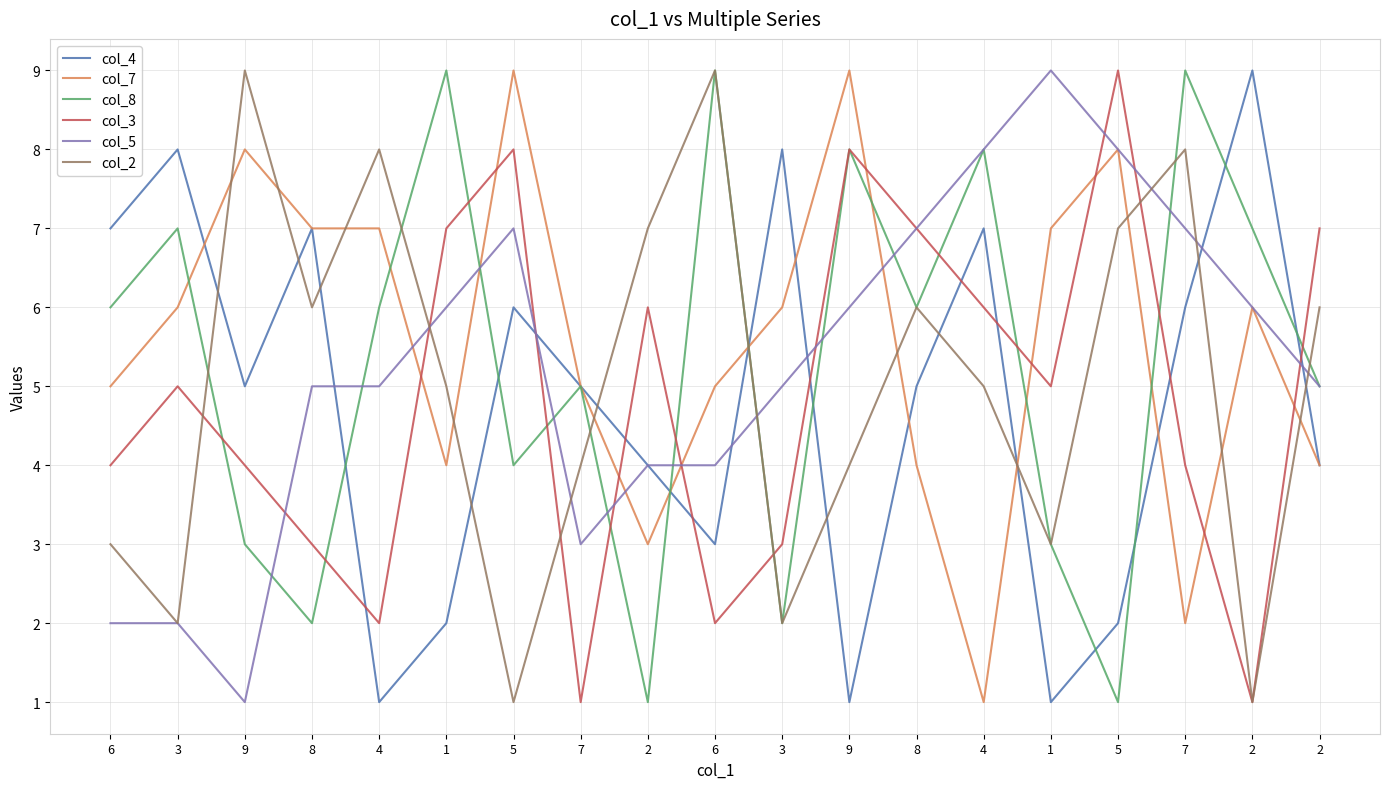

Between 4 and 2, which series saw the biggest shift?

col_4